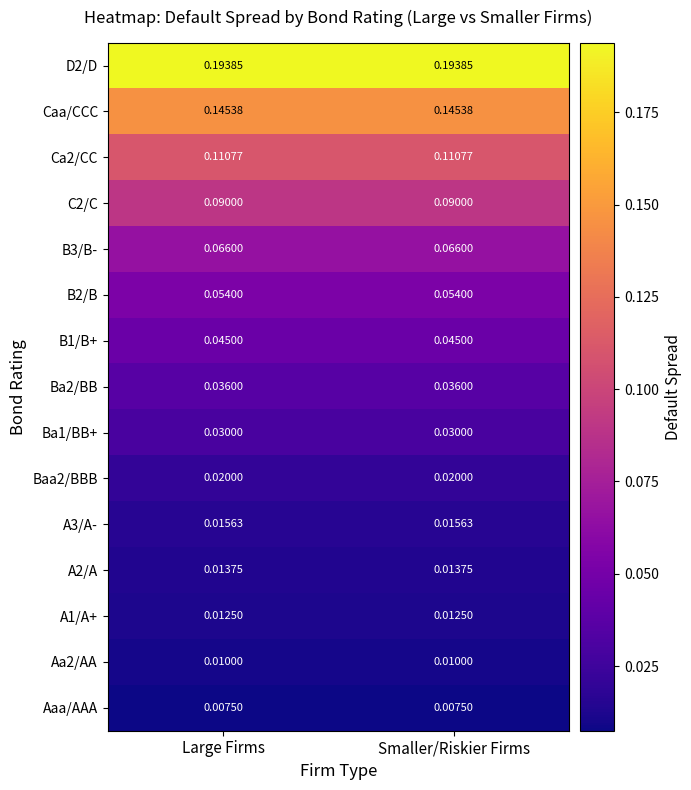

Is the value of A2/A at Smaller/Riskier Firms greater than the value of C2/C at Smaller/Riskier Firms?

No